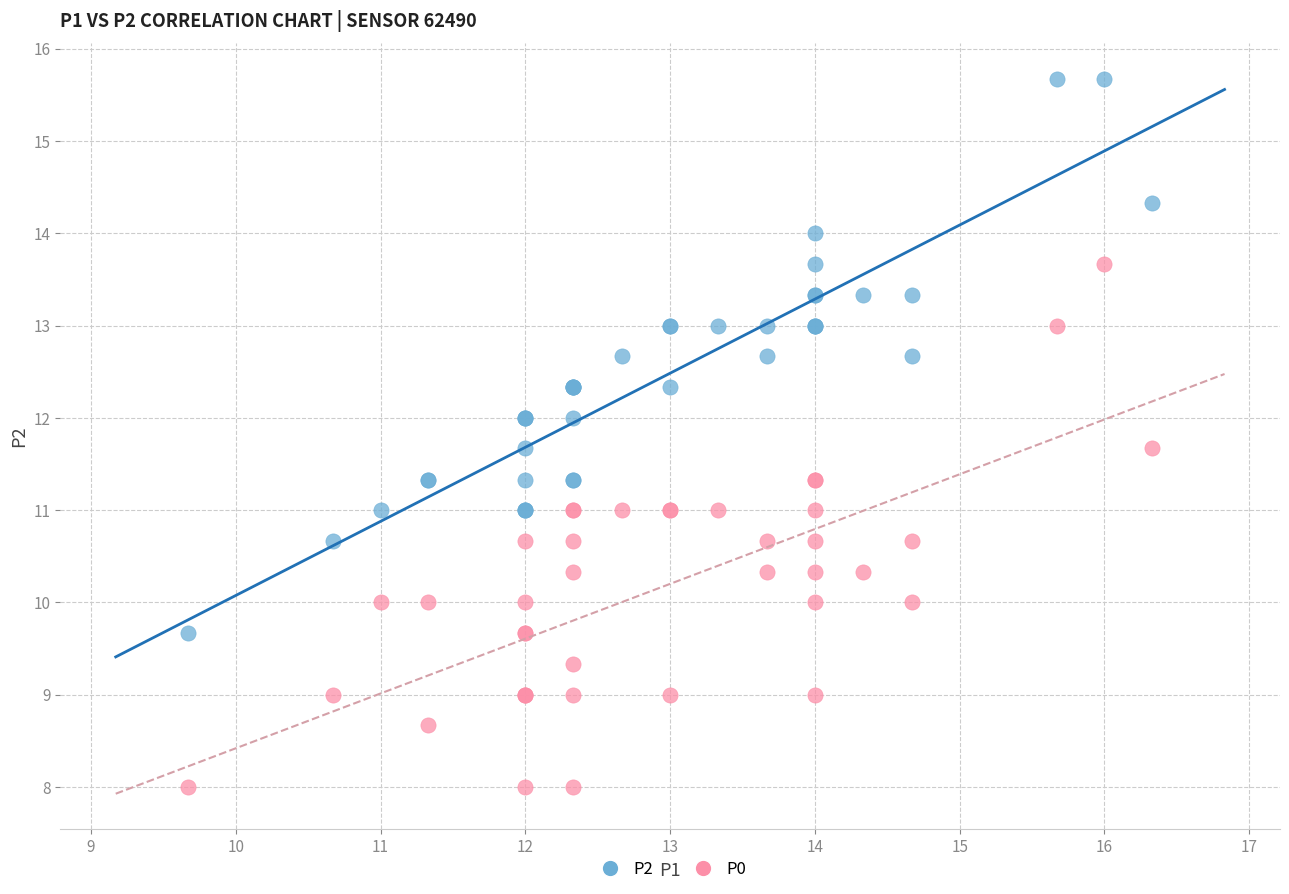

Which series reaches the minimum Y coordinate?

P0